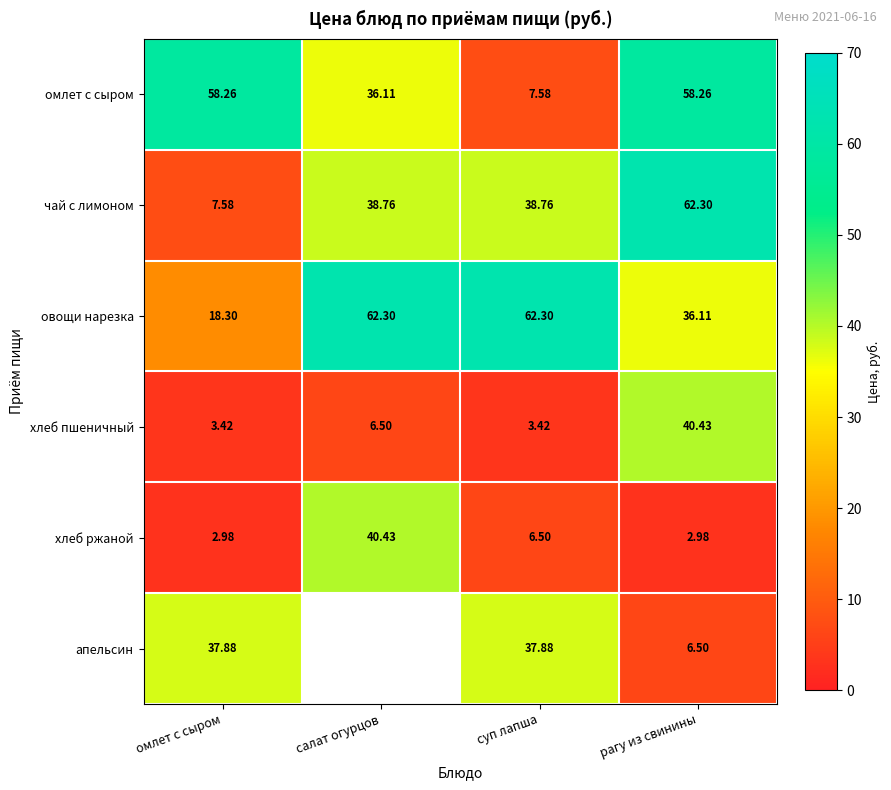

What is the minimum value shown in the chart?

3.0